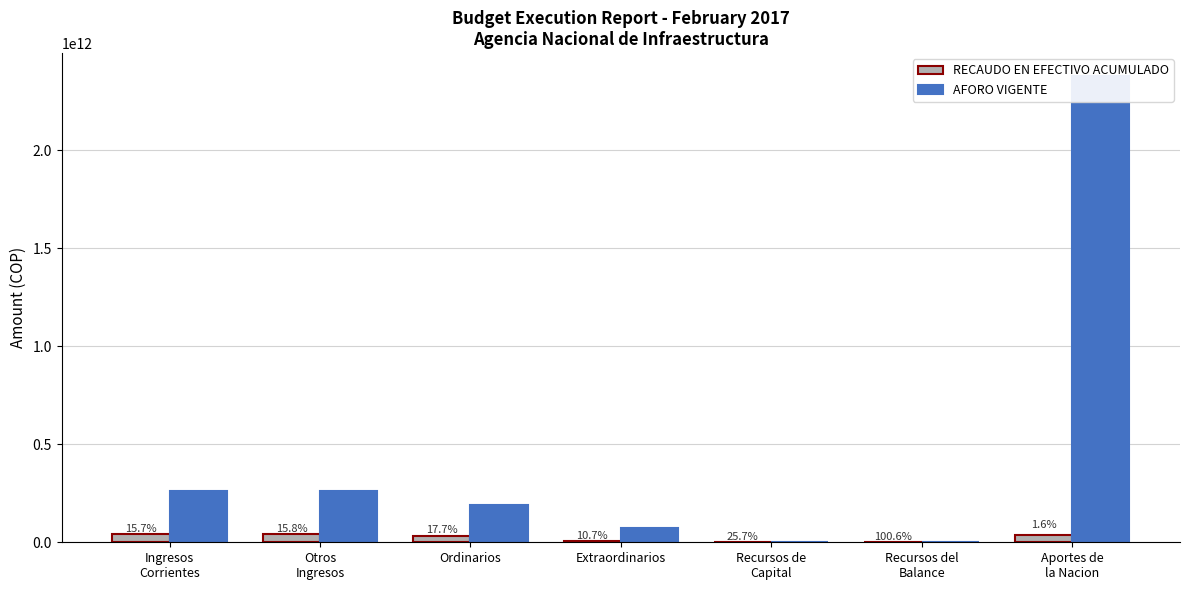

Reading right to left, extract all data points from this chart.

RECAUDO EN EFECTIVO ACUMULADO: Aportes de
la Nacion=38479995182.0	Recursos del
Balance=40227844.4	Recursos de
Capital=49374921.3	Extraordinarios=7516768540.5	Ordinarios=33922149840.0	Otros
Ingresos=41438918380.5	Ingresos
Corrientes=41438918380.5
AFORO VIGENTE: Aportes de
la Nacion=2376097884869.0	Recursos del
Balance=40000000.0	Recursos de
Capital=192000000.0	Extraordinarios=70274630119.0	Ordinarios=192163569881.0	Otros
Ingresos=262438200000.0	Ingresos
Corrientes=263122200000.0